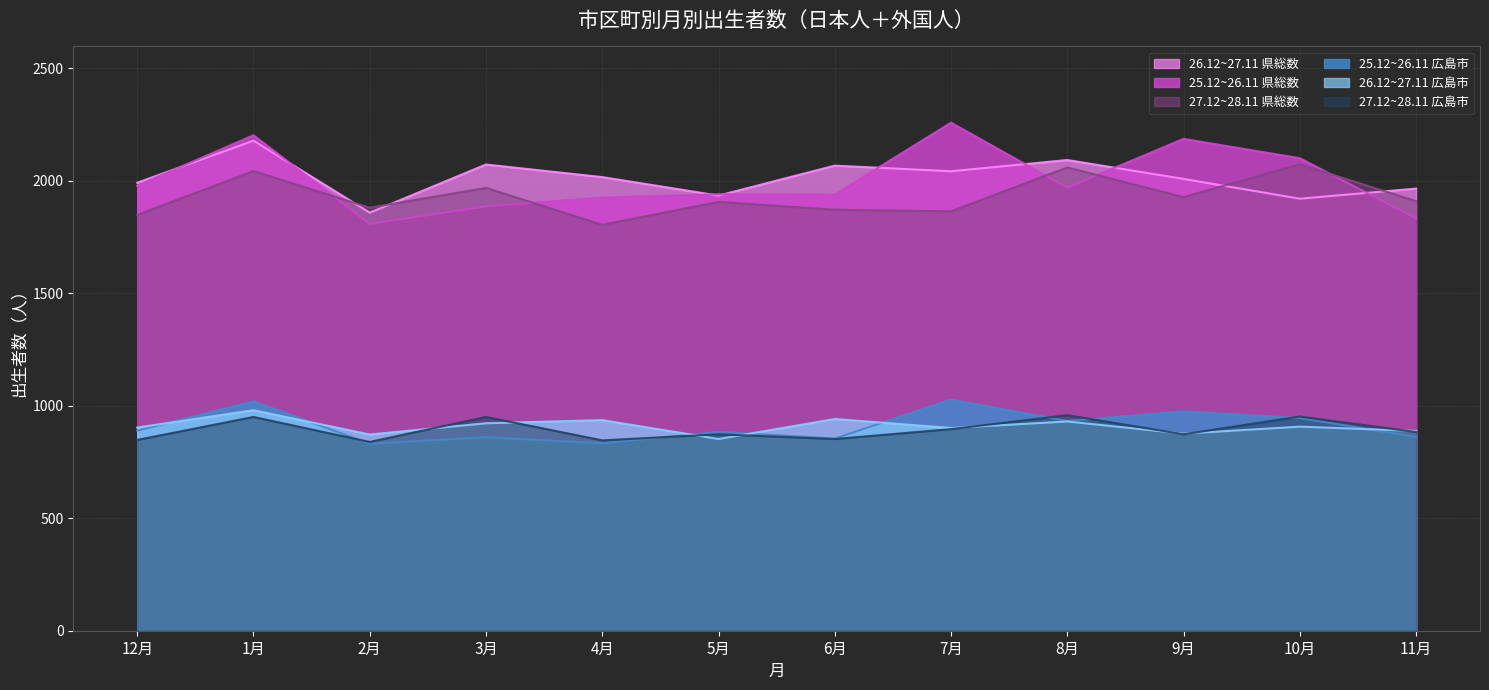

What are all the series names shown in the legend?

26.12~27.11 県総数, 25.12~26.11 県総数, 27.12~28.11 県総数, 25.12~26.11 広島市, 26.12~27.11 広島市, 27.12~28.11 広島市